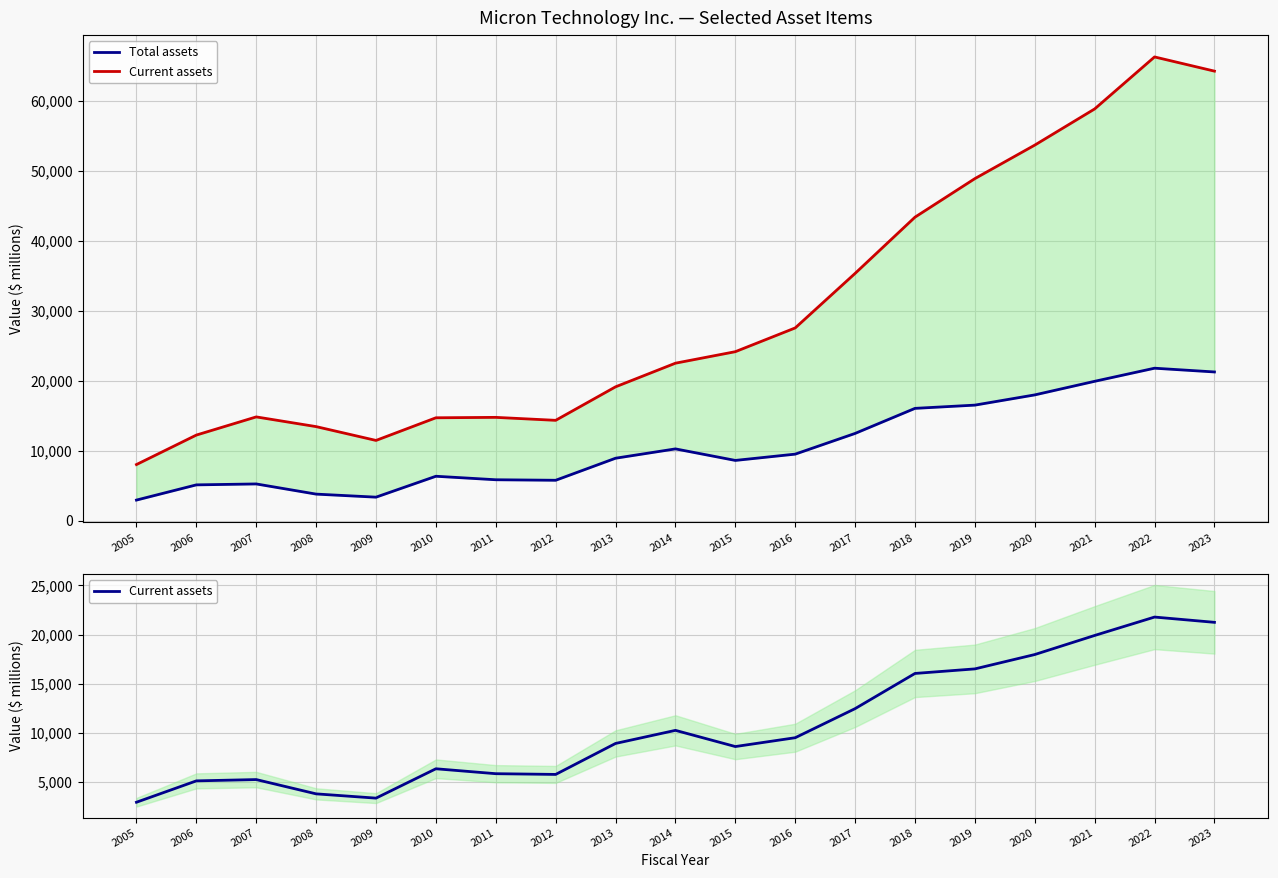

Rank the series at 2018 from lowest to highest value.

Current assets, Total assets